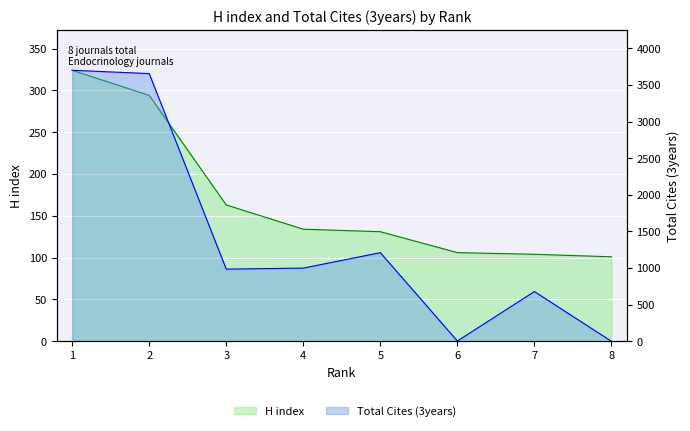

How many interior local valleys does the Total Cites (3years) series have?

2